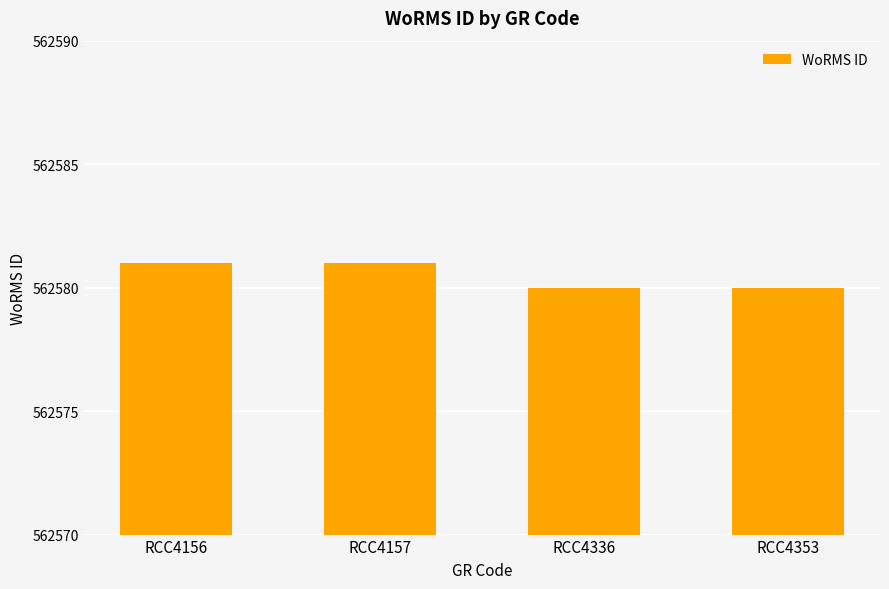

Does the chart contain any negative values?

No